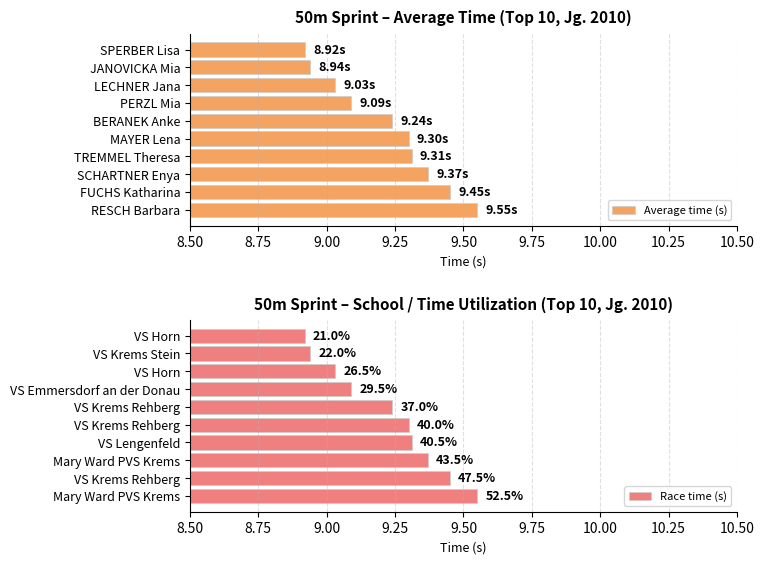

At which label does Average time (s) reach its peak?

RESCH Barbara